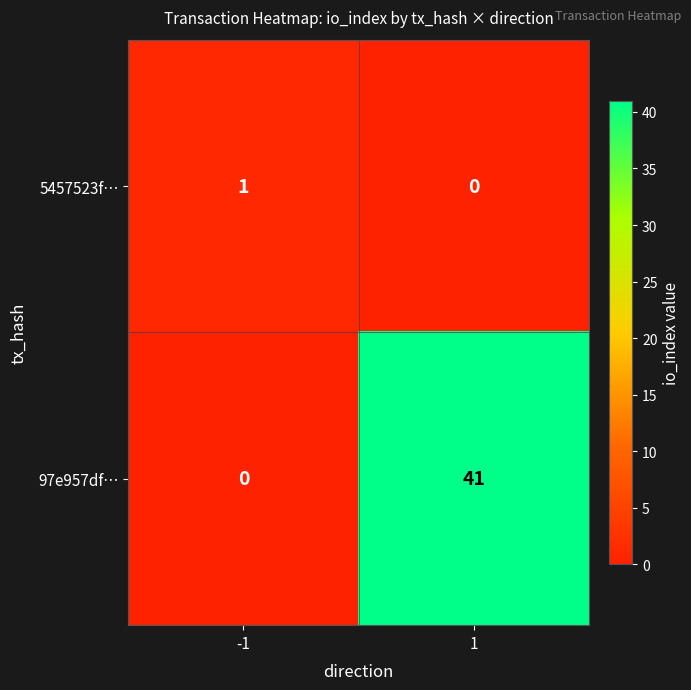

Rank the series by their maximum value, from lowest to highest.

5457523f…, 97e957df…